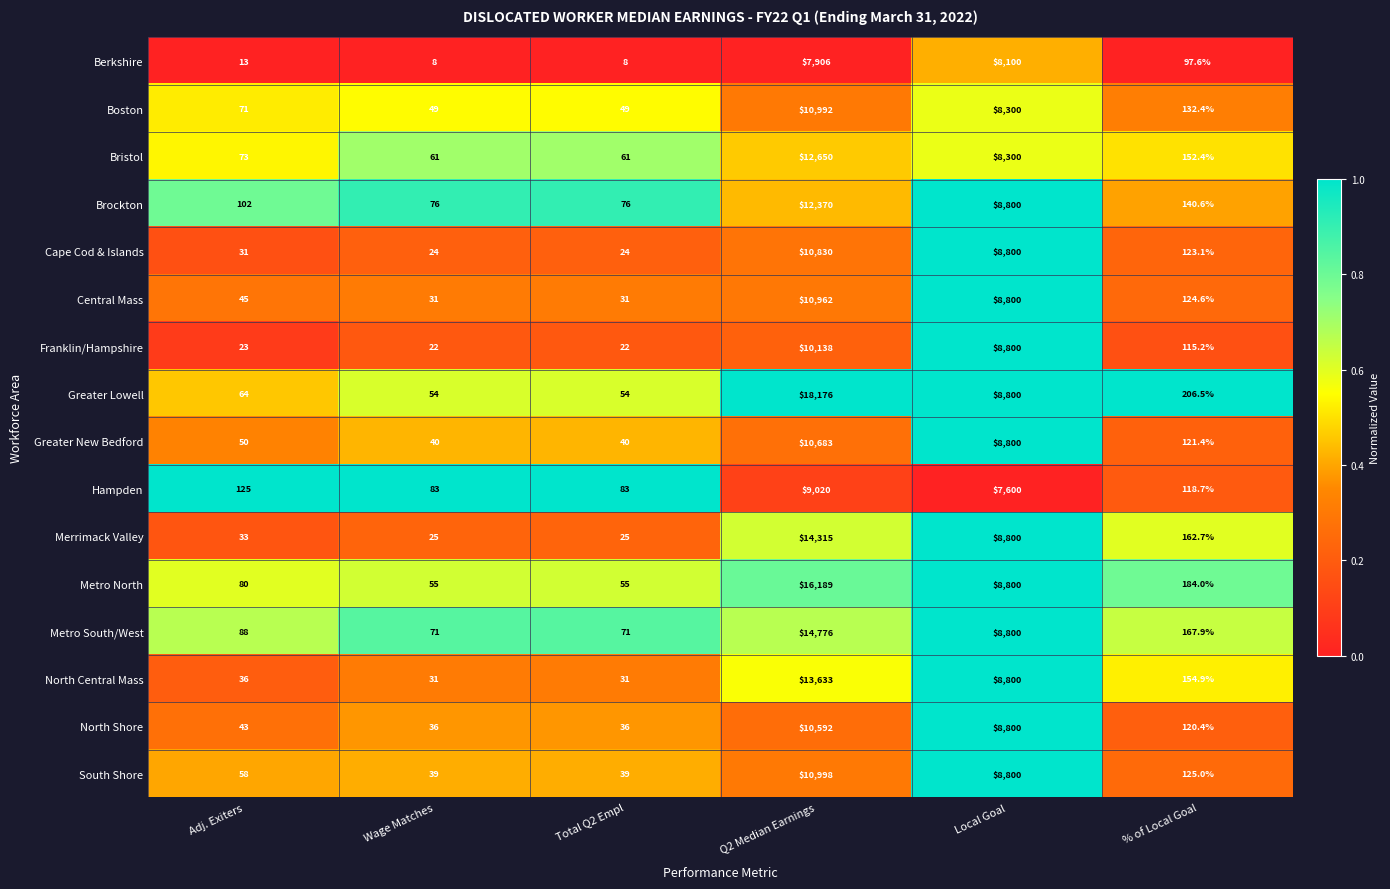

List the series in order of their peak value, lowest first.

Berkshire, Hampden, Franklin/Hampshire, North Shore, Greater New Bedford, Cape Cod & Islands, Central Mass, Boston, South Shore, Brockton, Bristol, North Central Mass, Merrimack Valley, Metro South/West, Metro North, Greater Lowell